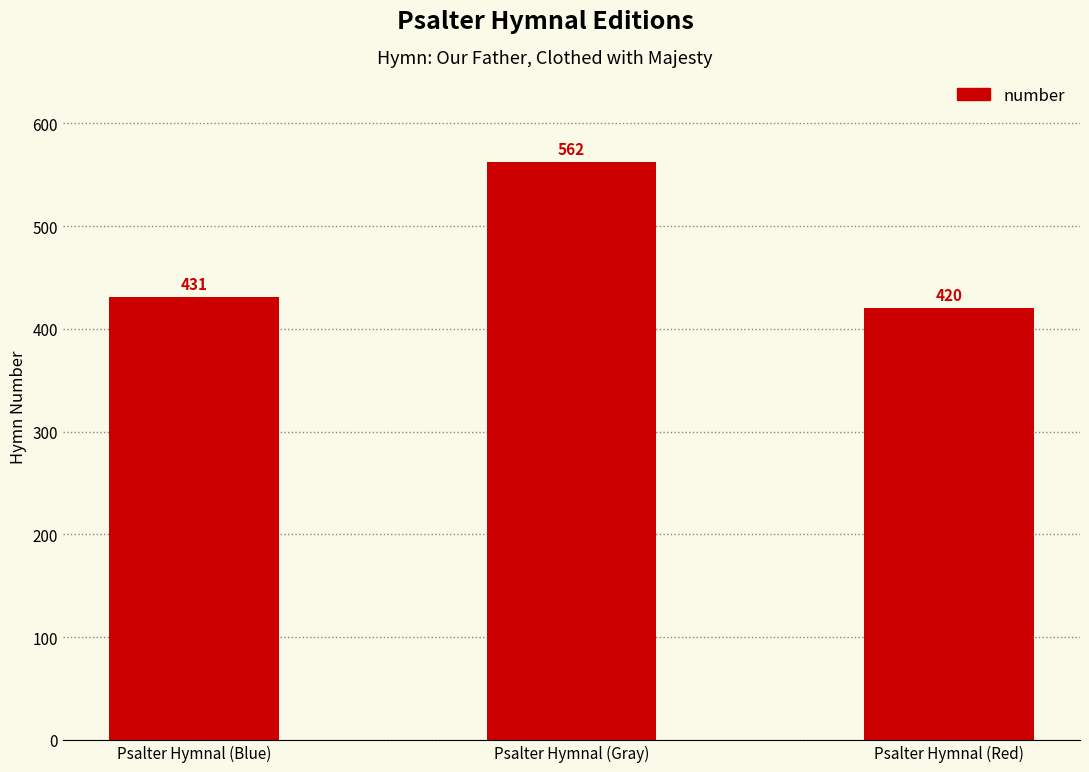

Which has a higher value, Psalter Hymnal (Gray) or Psalter Hymnal (Blue)?

Psalter Hymnal (Gray)